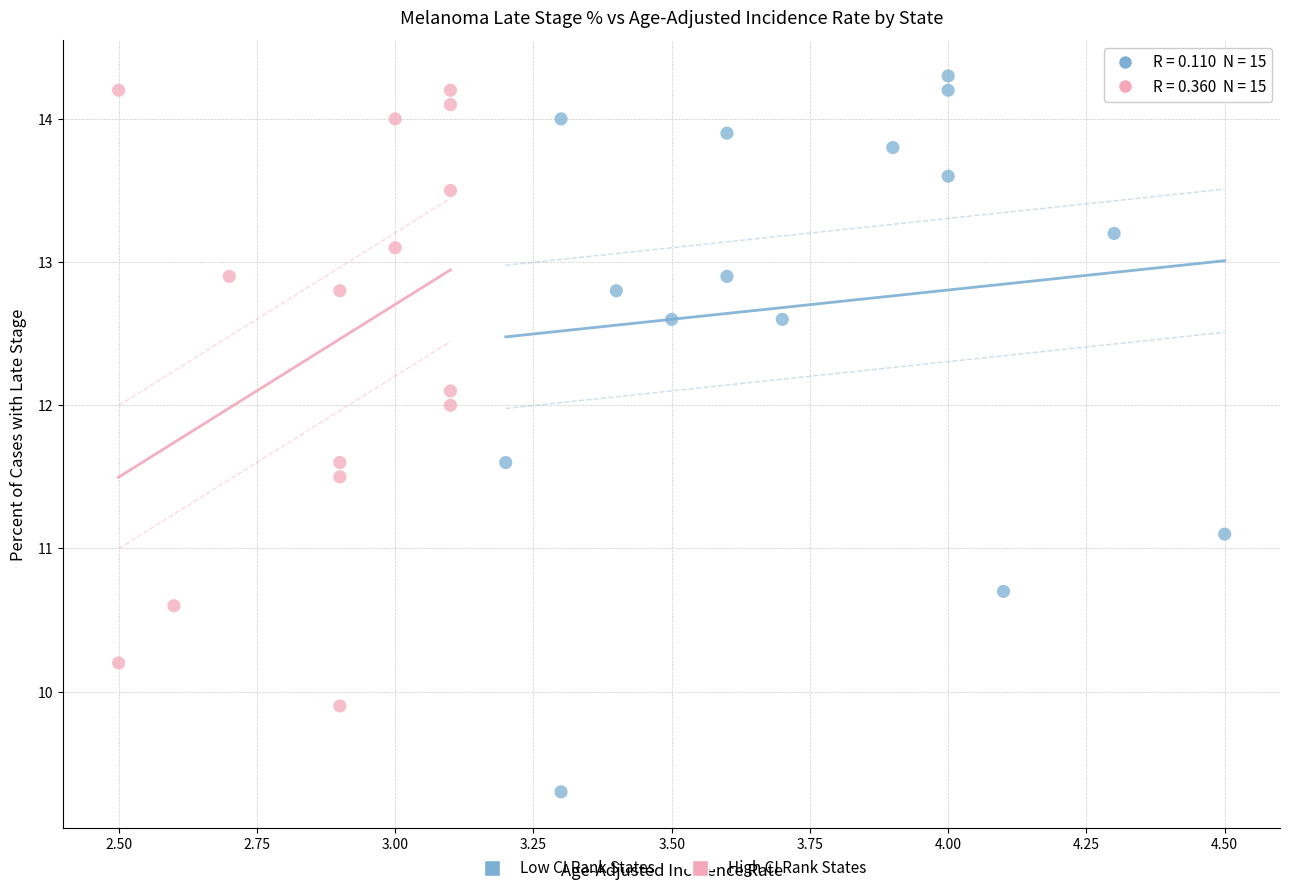

What are all the series names shown in the legend?

Low CI Rank States, High CI Rank States